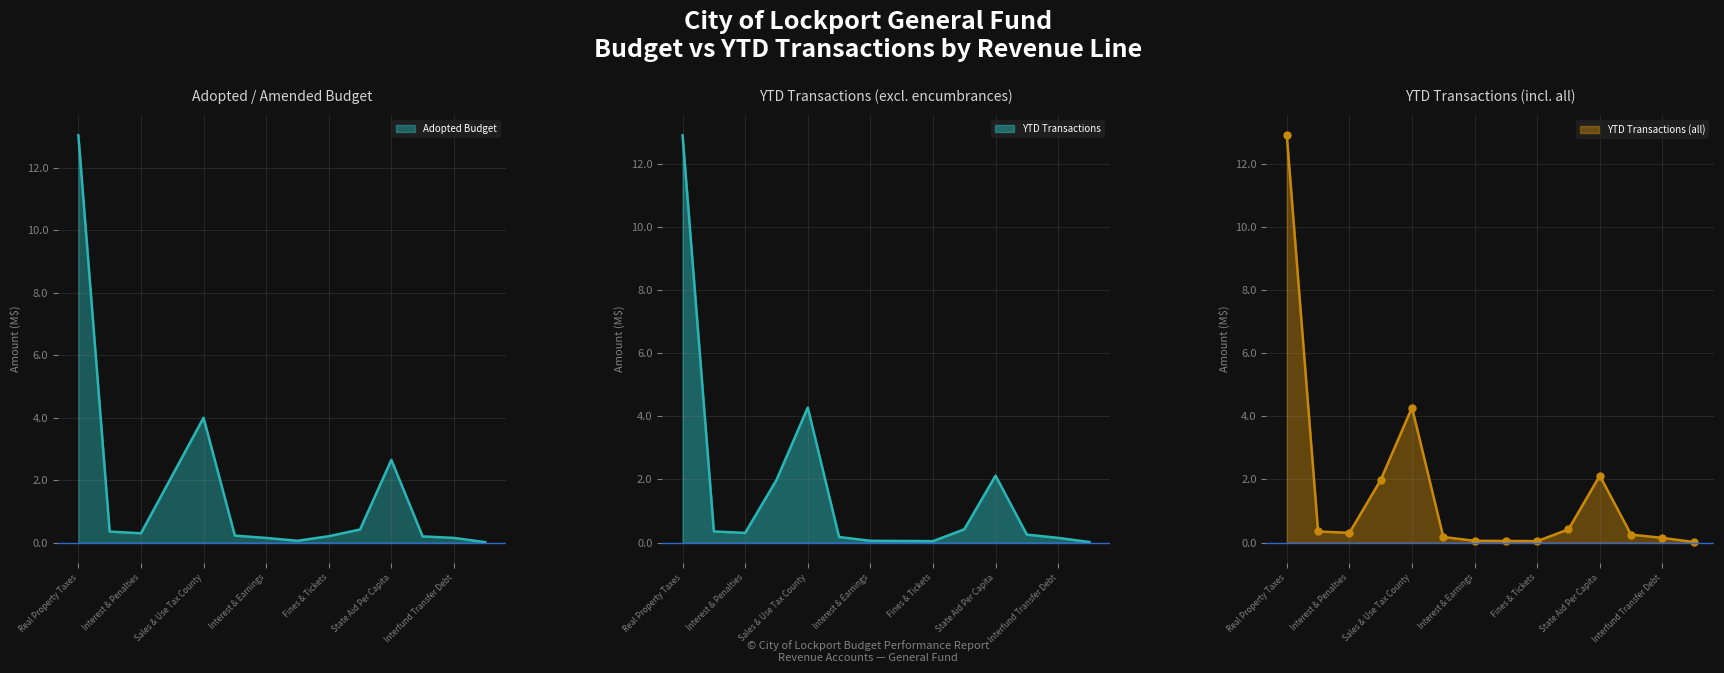

Does the chart have visible grid lines?

Yes